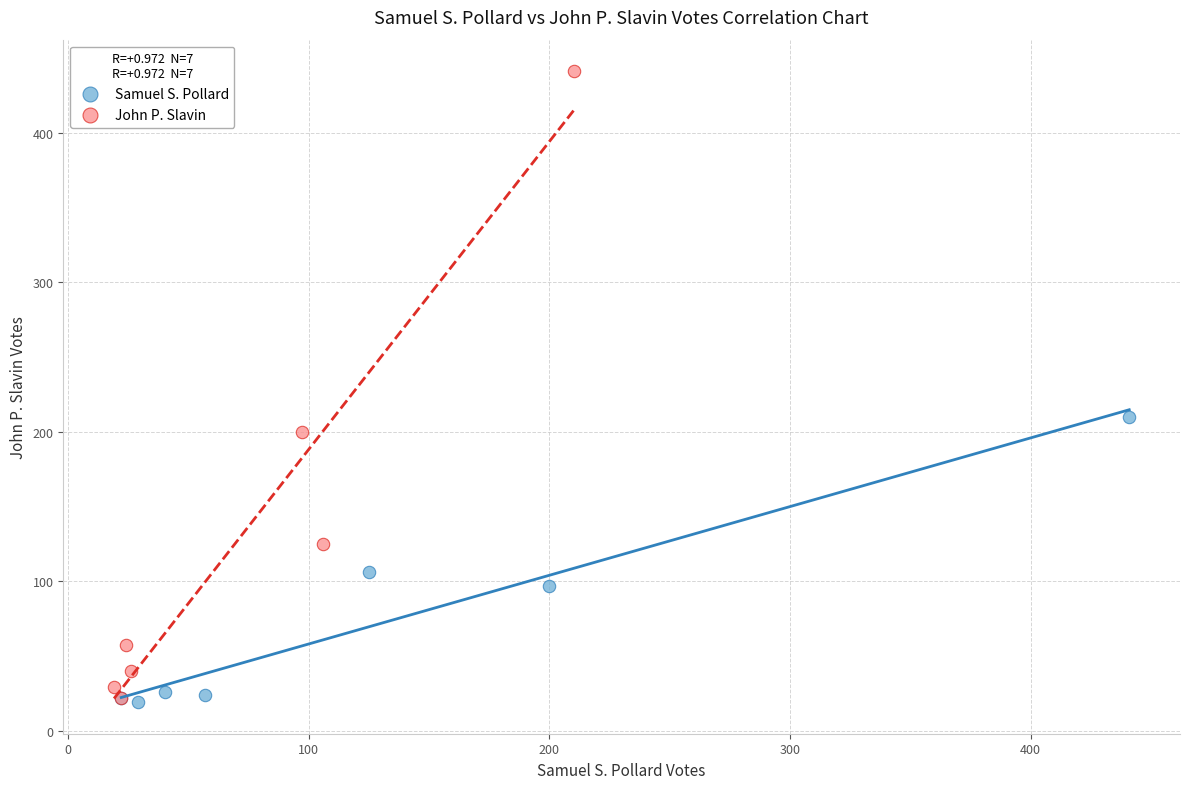

What are all the series names shown in the legend?

Samuel S. Pollard, John P. Slavin